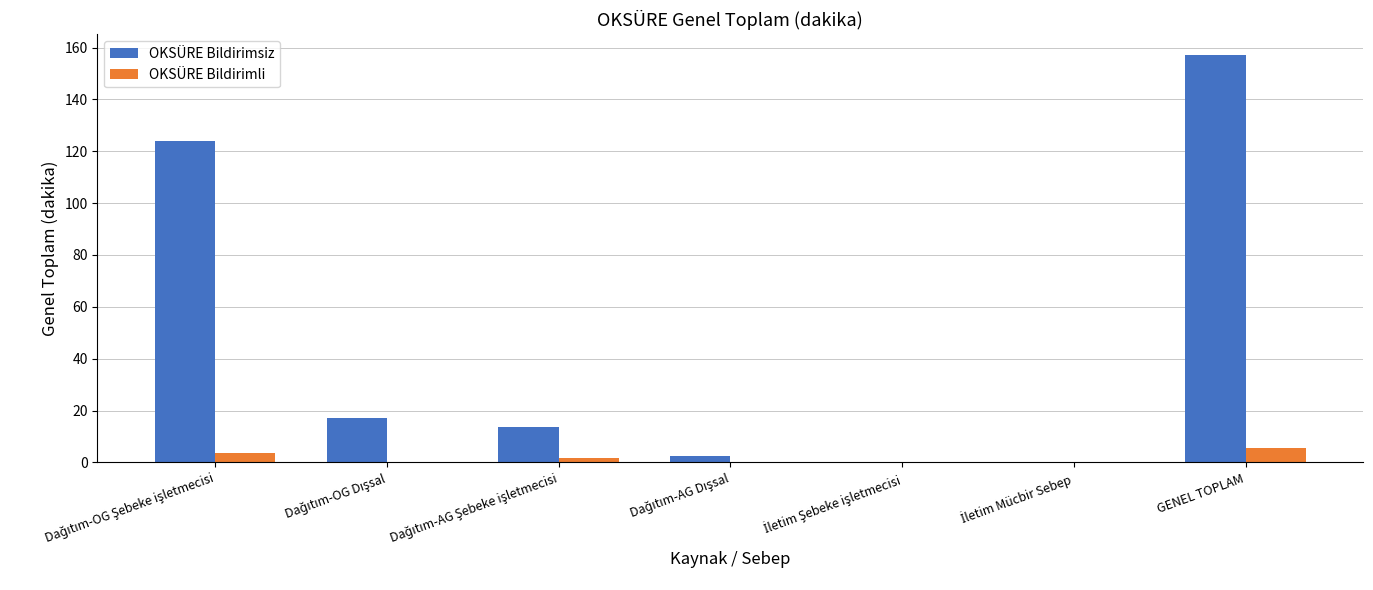

Reading left to right, transcribe all the data shown in this chart.

OKSÜRE Bildirimsiz: 123.8	17.2	13.8	2.3	0.0	0.0	157.2
OKSÜRE Bildirimli: 3.7	0.0	1.8	0.0	0.0	0.0	5.5